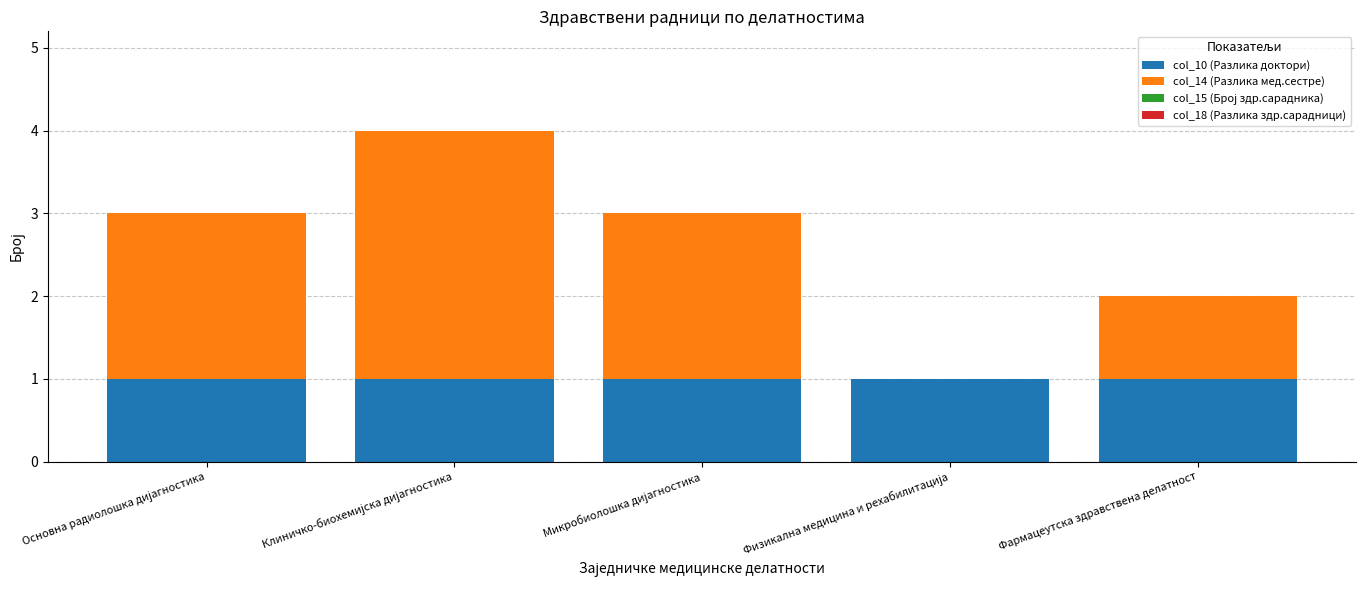

What is the sum of all col_10 (Разлика доктори) values?

5